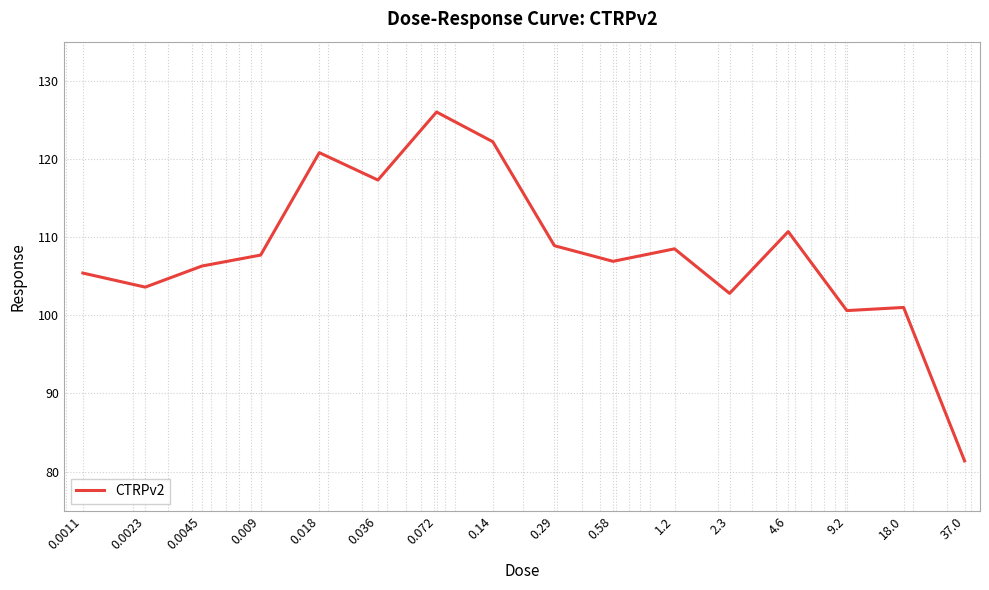

What is the minimum value shown in the chart?

81.4